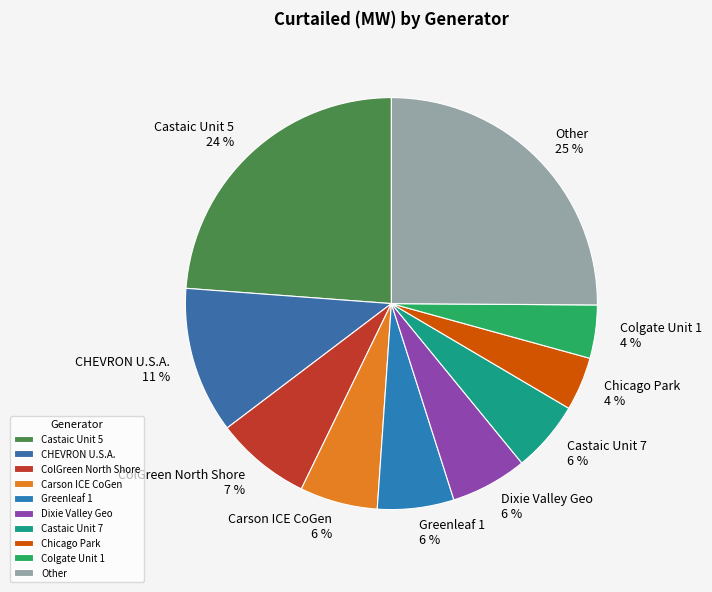

To the nearest percent, what percentage of the pie is Castaic Unit 5?

24%